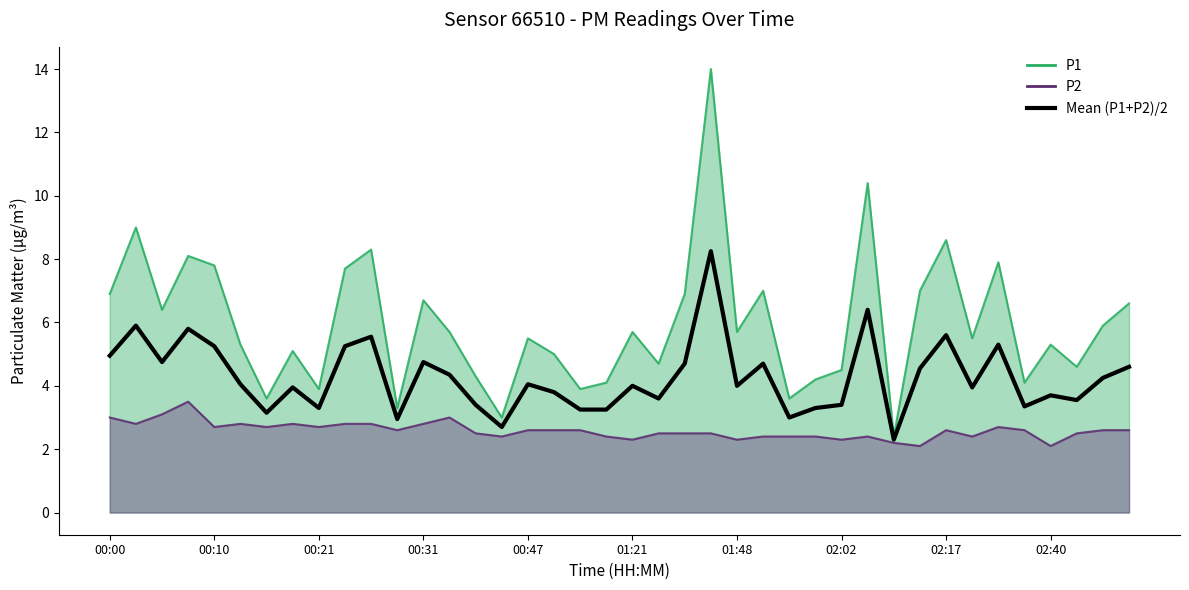

Does the chart have visible grid lines?

No